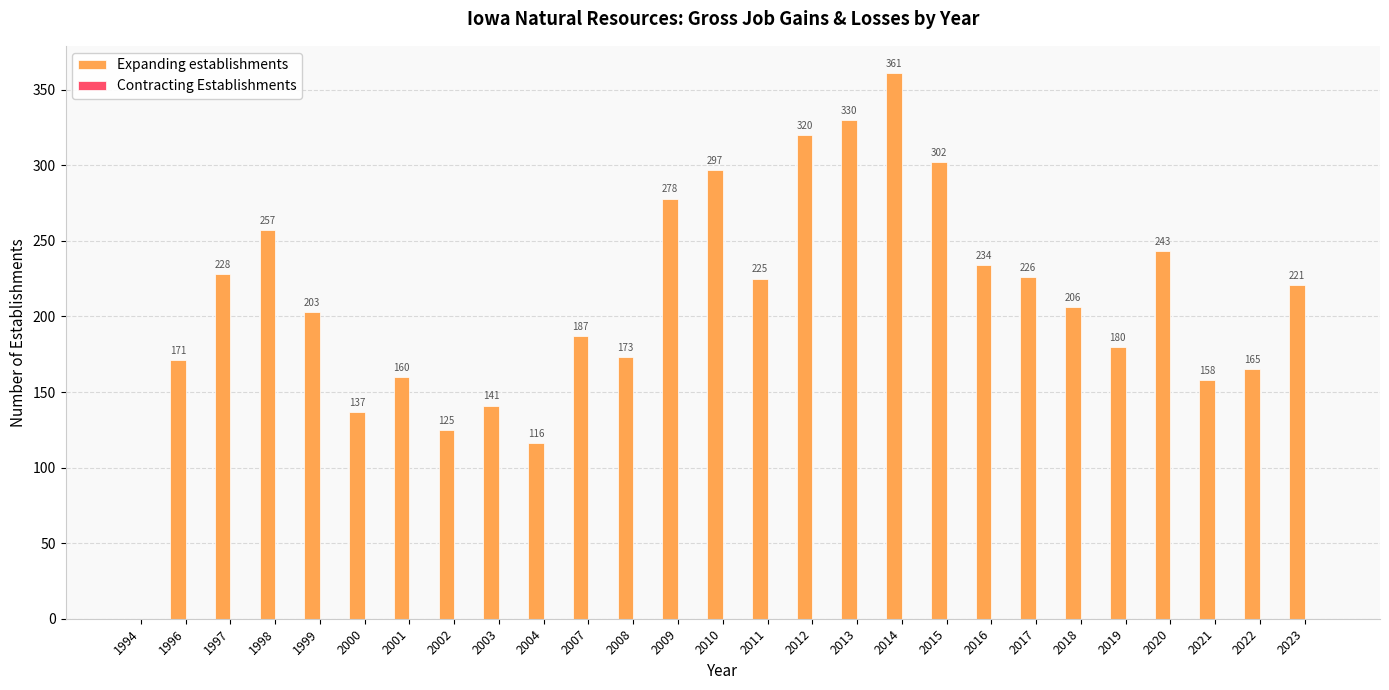

Reading left to right, extract all data points from this chart.

1994=0	1996=171	1997=228	1998=257	1999=203	2000=137	2001=160	2002=125	2003=141	2004=116	2007=187	2008=173	2009=278	2010=297	2011=225	2012=320	2013=330	2014=361	2015=302	2016=234	2017=226	2018=206	2019=180	2020=243	2021=158	2022=165	2023=221